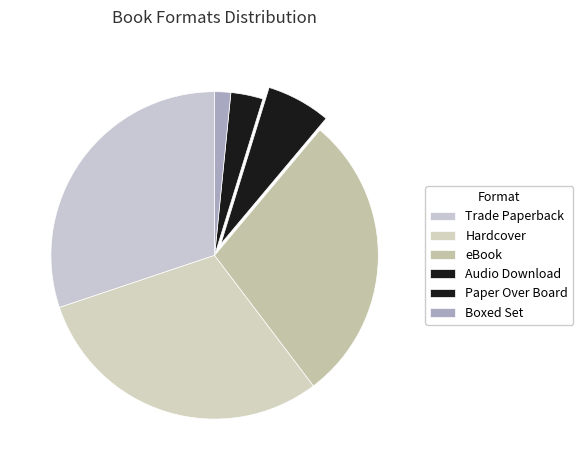

Count the number of slices in the pie.

6